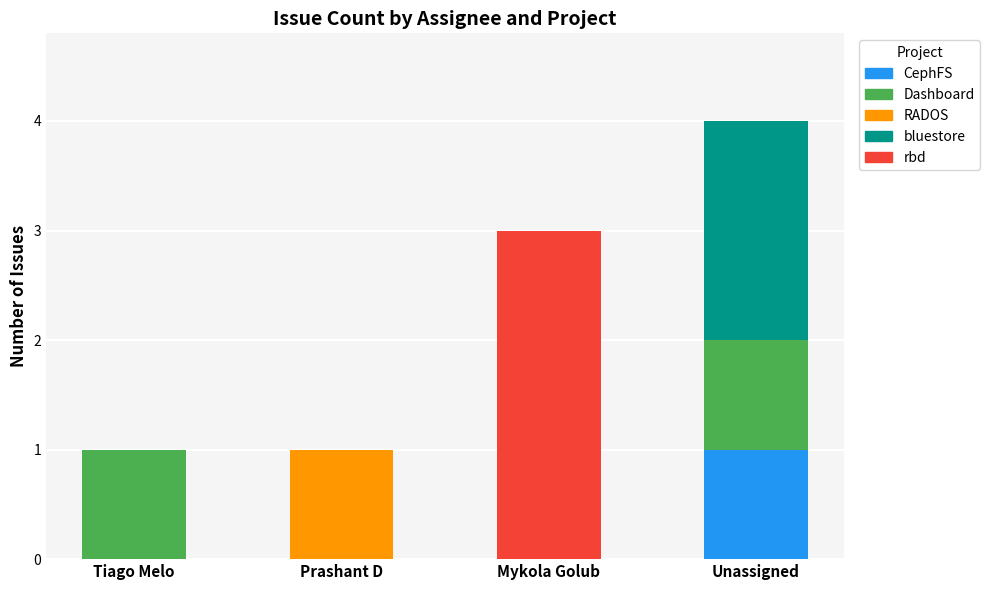

True or false: CephFS has a value of -1 at Mykola Golub.

False